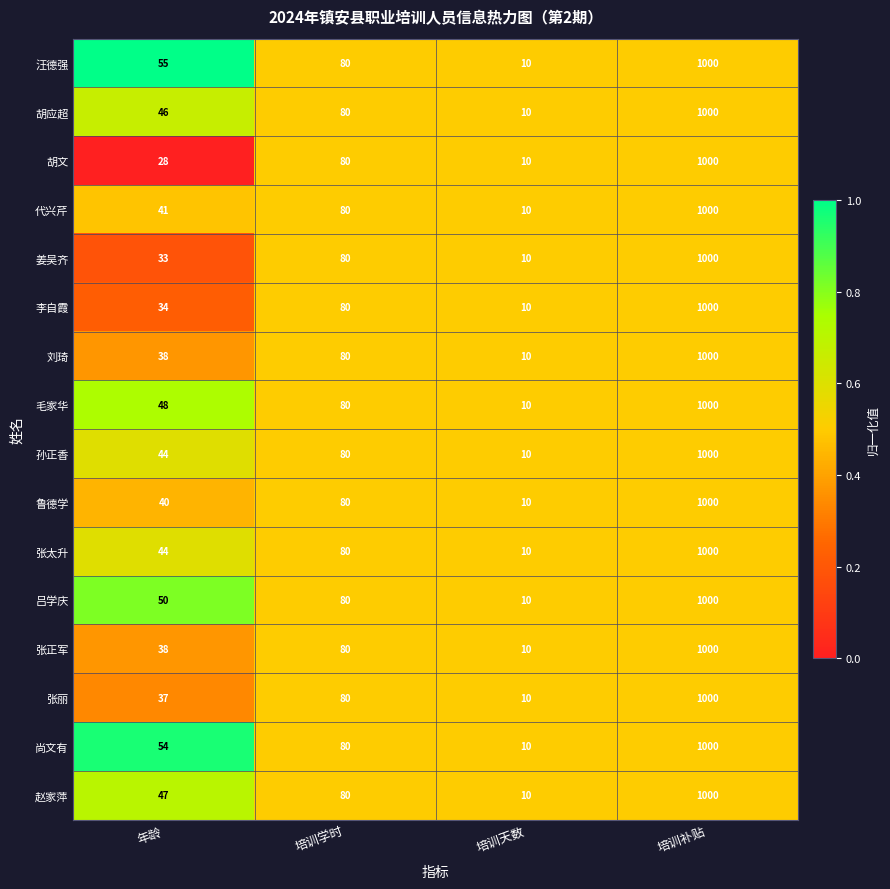

What is the sum of all 李自霞 values?

1124